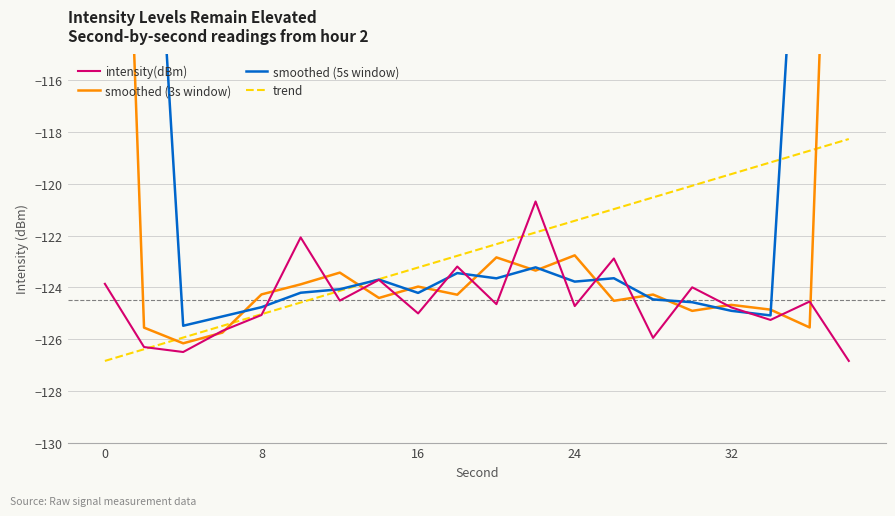

Which series has the largest total across all categories?

smoothed (5s window)